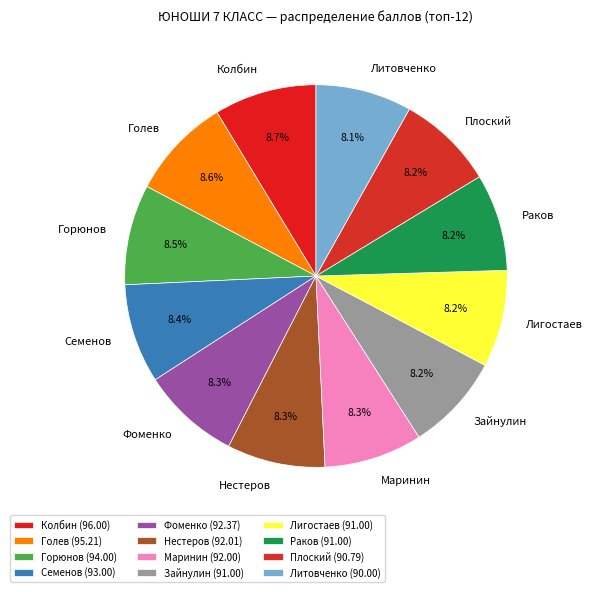

Is the sum of Колбин and Семенов greater than half?

No